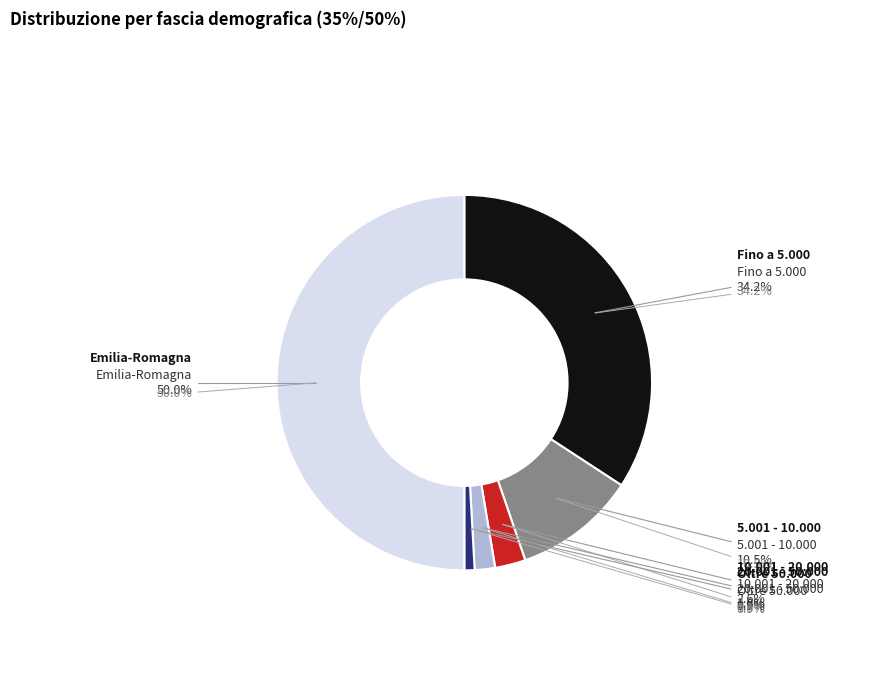

To the nearest percent, what is the average slice percentage?

17%